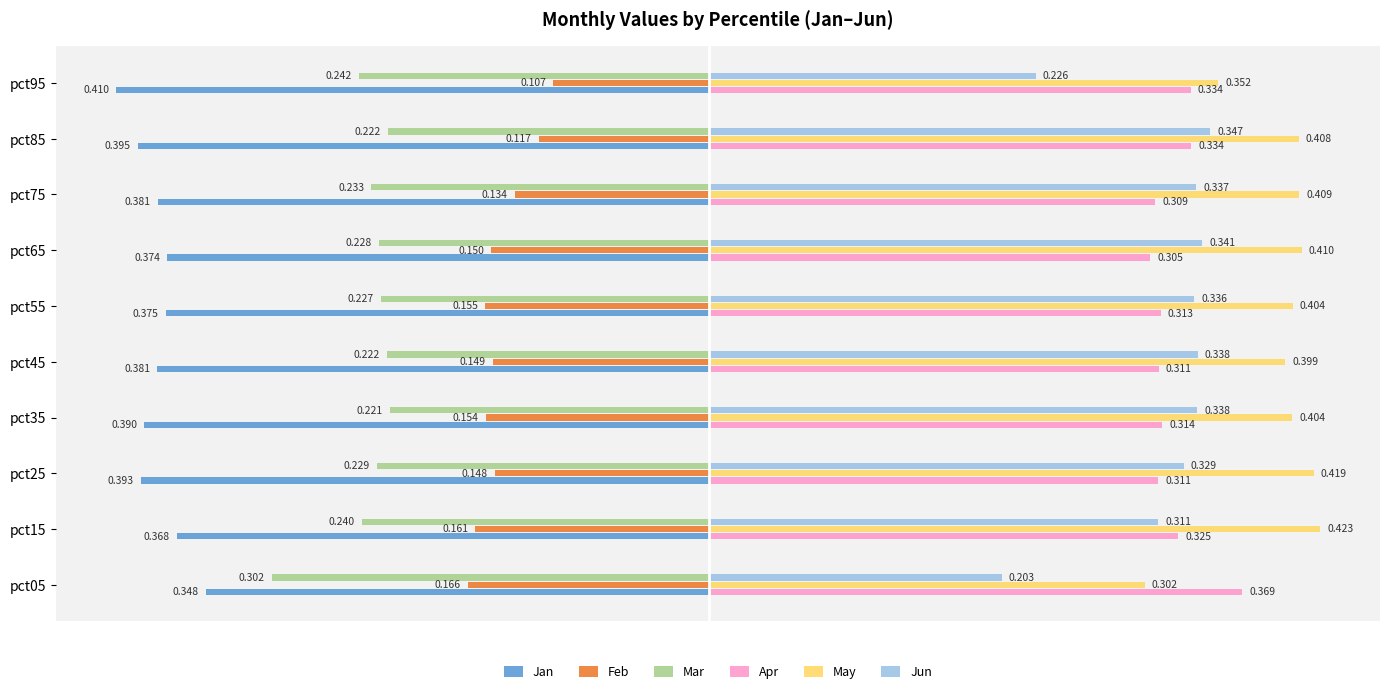

Which series has the largest total across all categories?

May